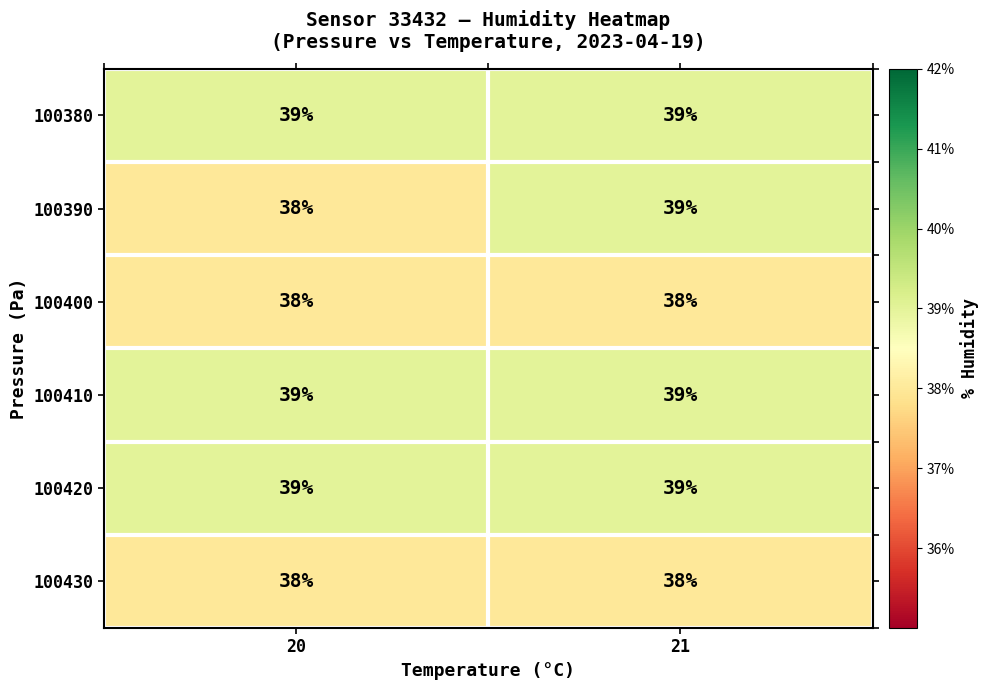

What is the approximate value of 100400 at 21?

38